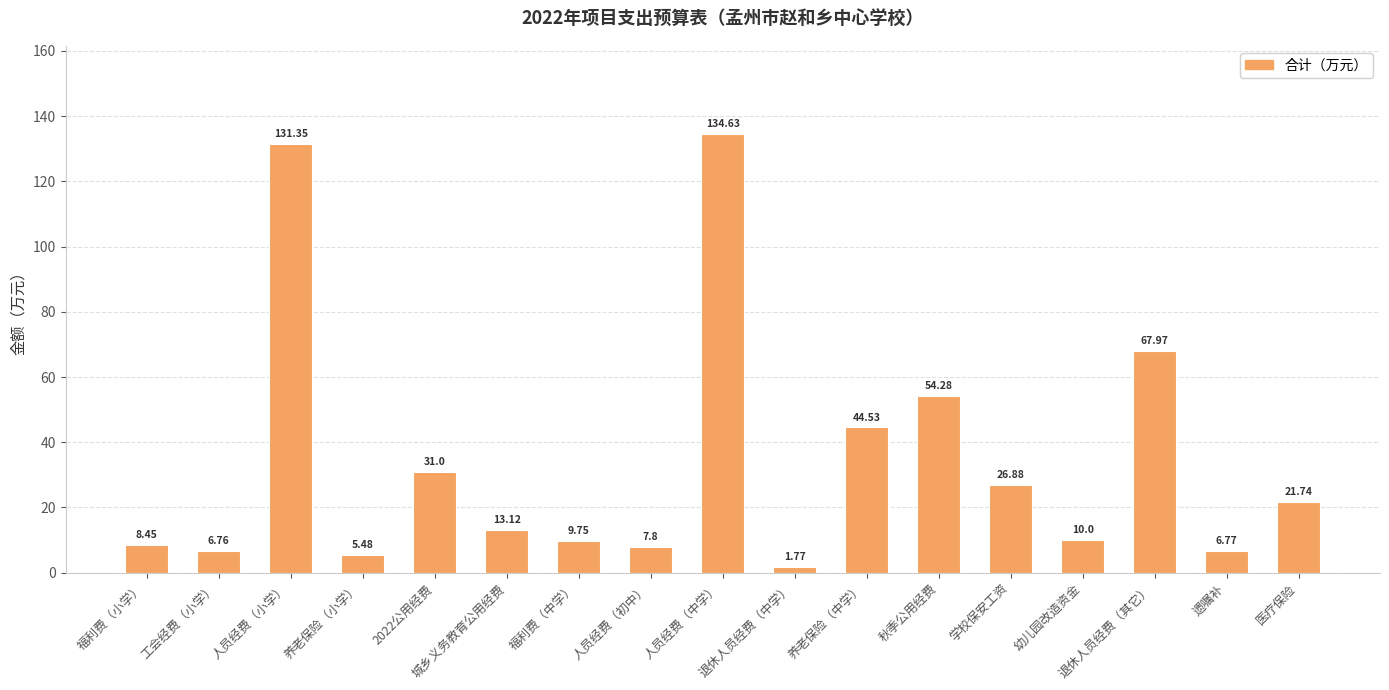

What is the ratio of the value at 工会经费（小学） to the value at 养老保险（小学）?

1.2